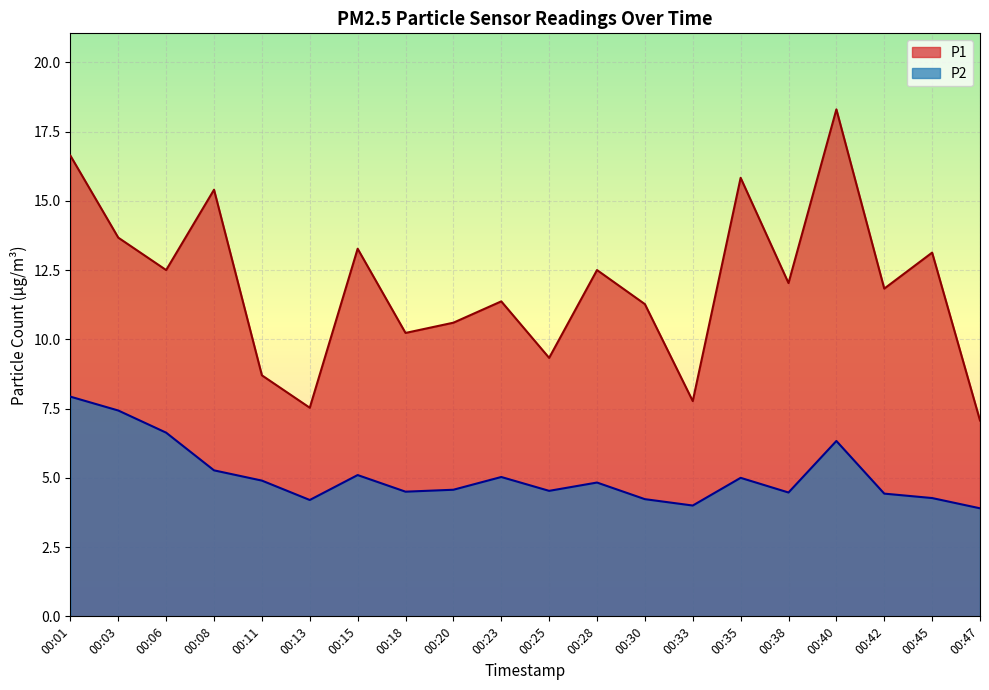

True or false: P1 and P2 cross at least once.

False